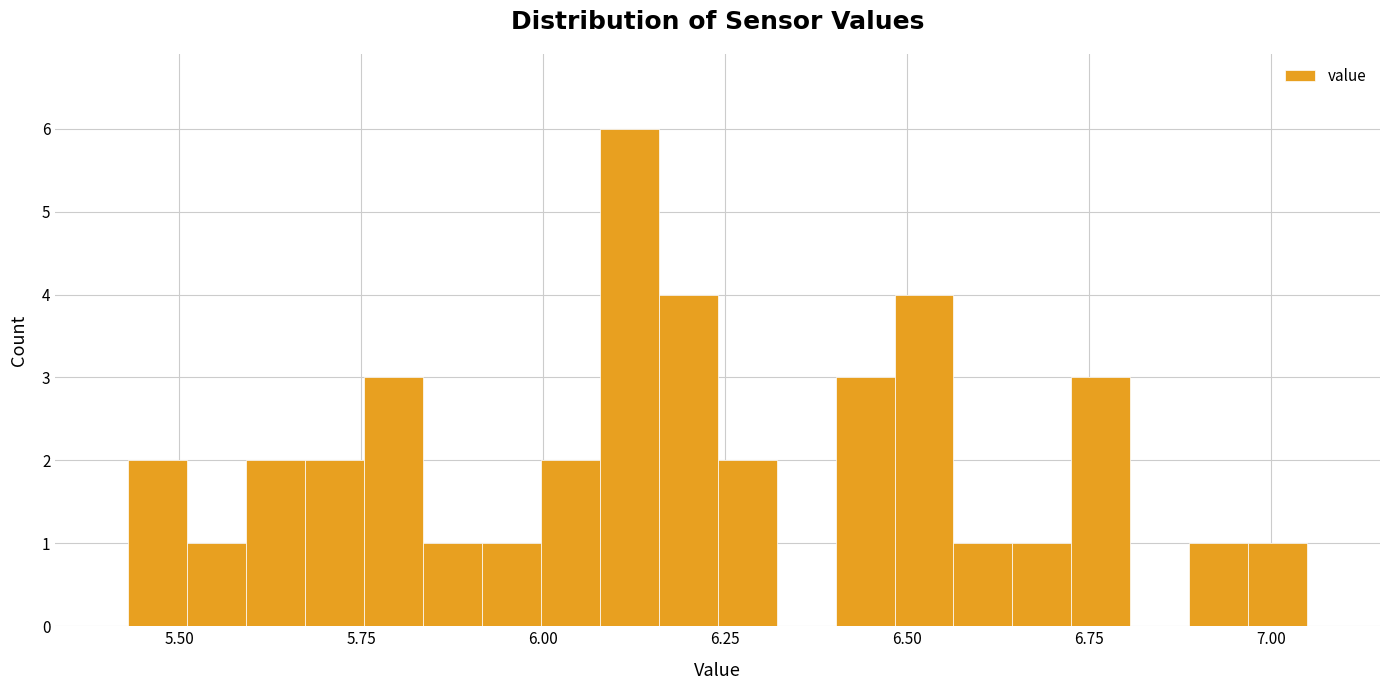

Around what value on the x-axis is the tallest bar? Give the approximate position of its centre, as read against the axis.

6.10